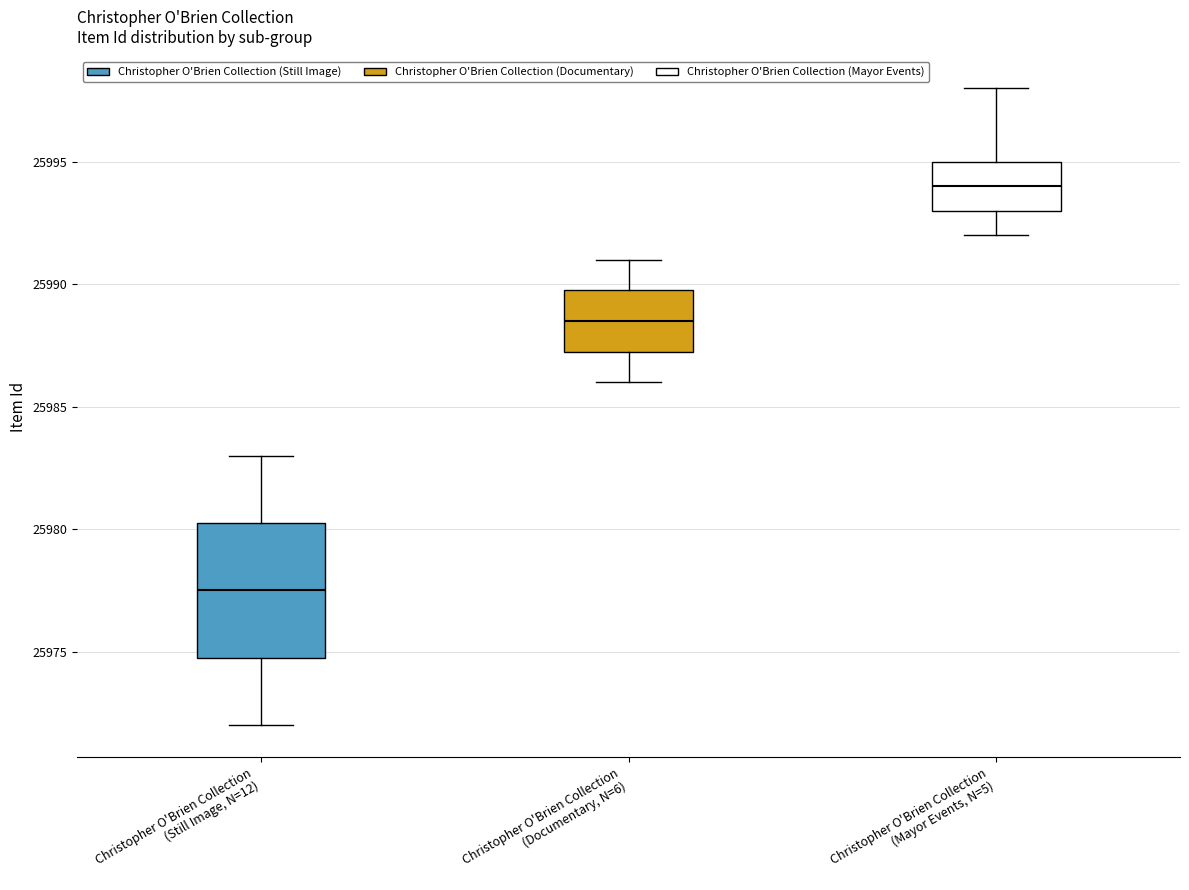

Which box is the tallest, from its lower edge to its upper edge?

Christopher O'Brien Collection (Still Image, N=12)